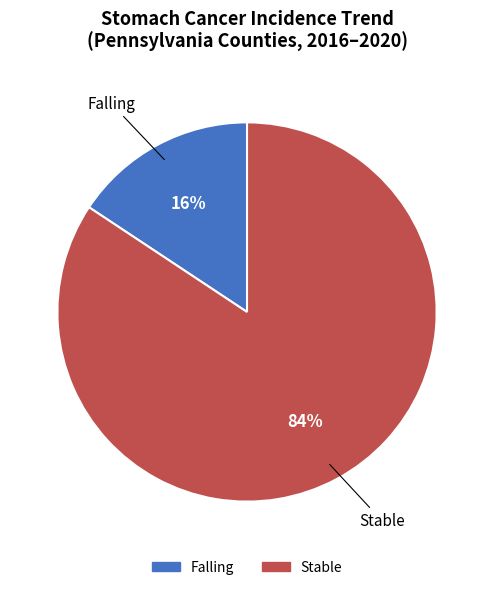

To the nearest percent, what is the average slice percentage?

50%